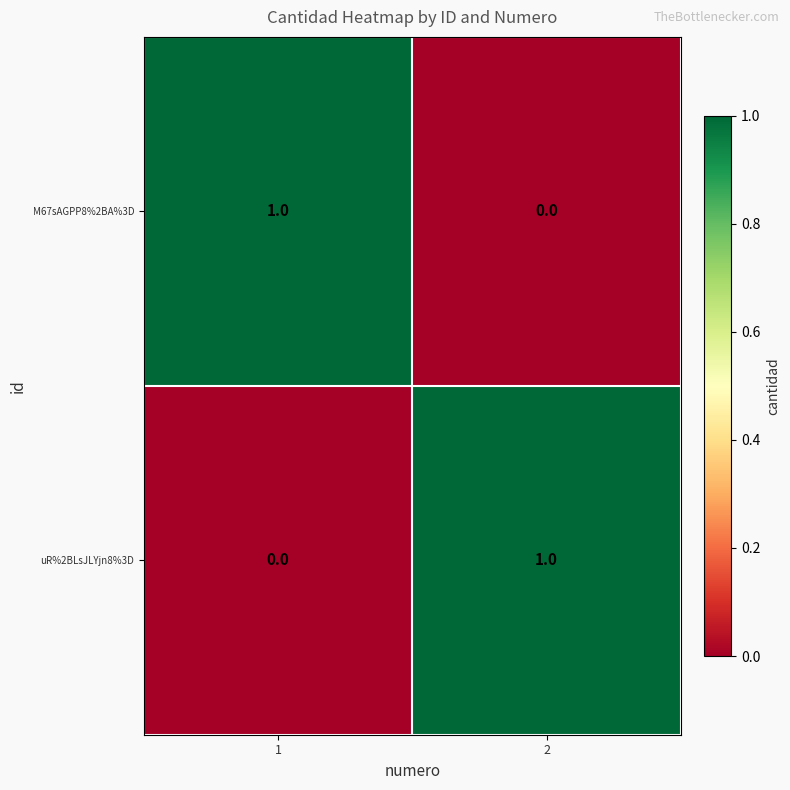

Is it true that uR%2BLsJLYjn8%3D equals 1 at 2?

True